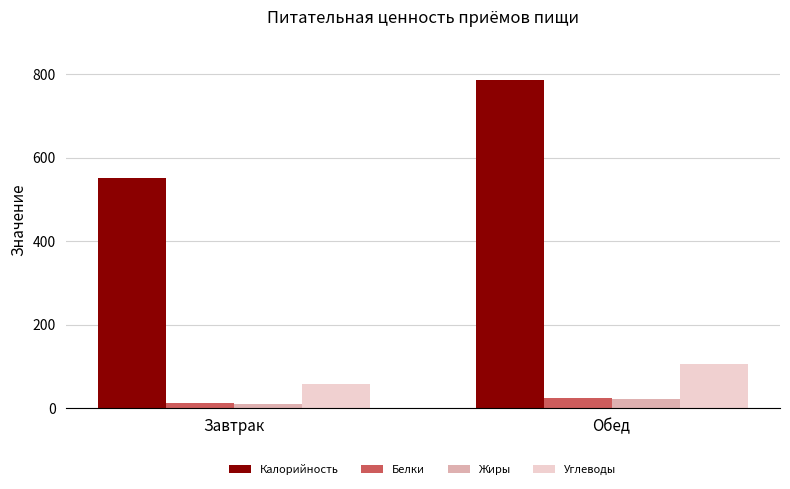

Which series has the largest total across all categories?

Калорийность